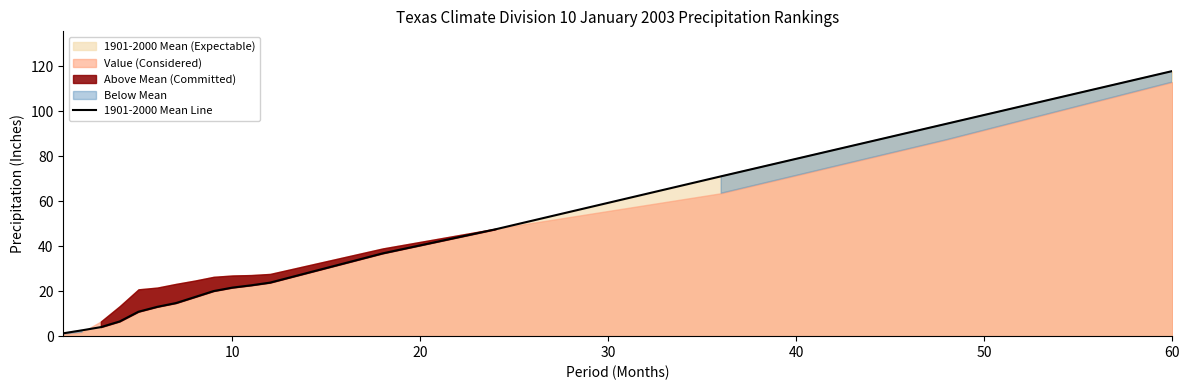

What is the difference between the maximum and second lowest values?

115.3